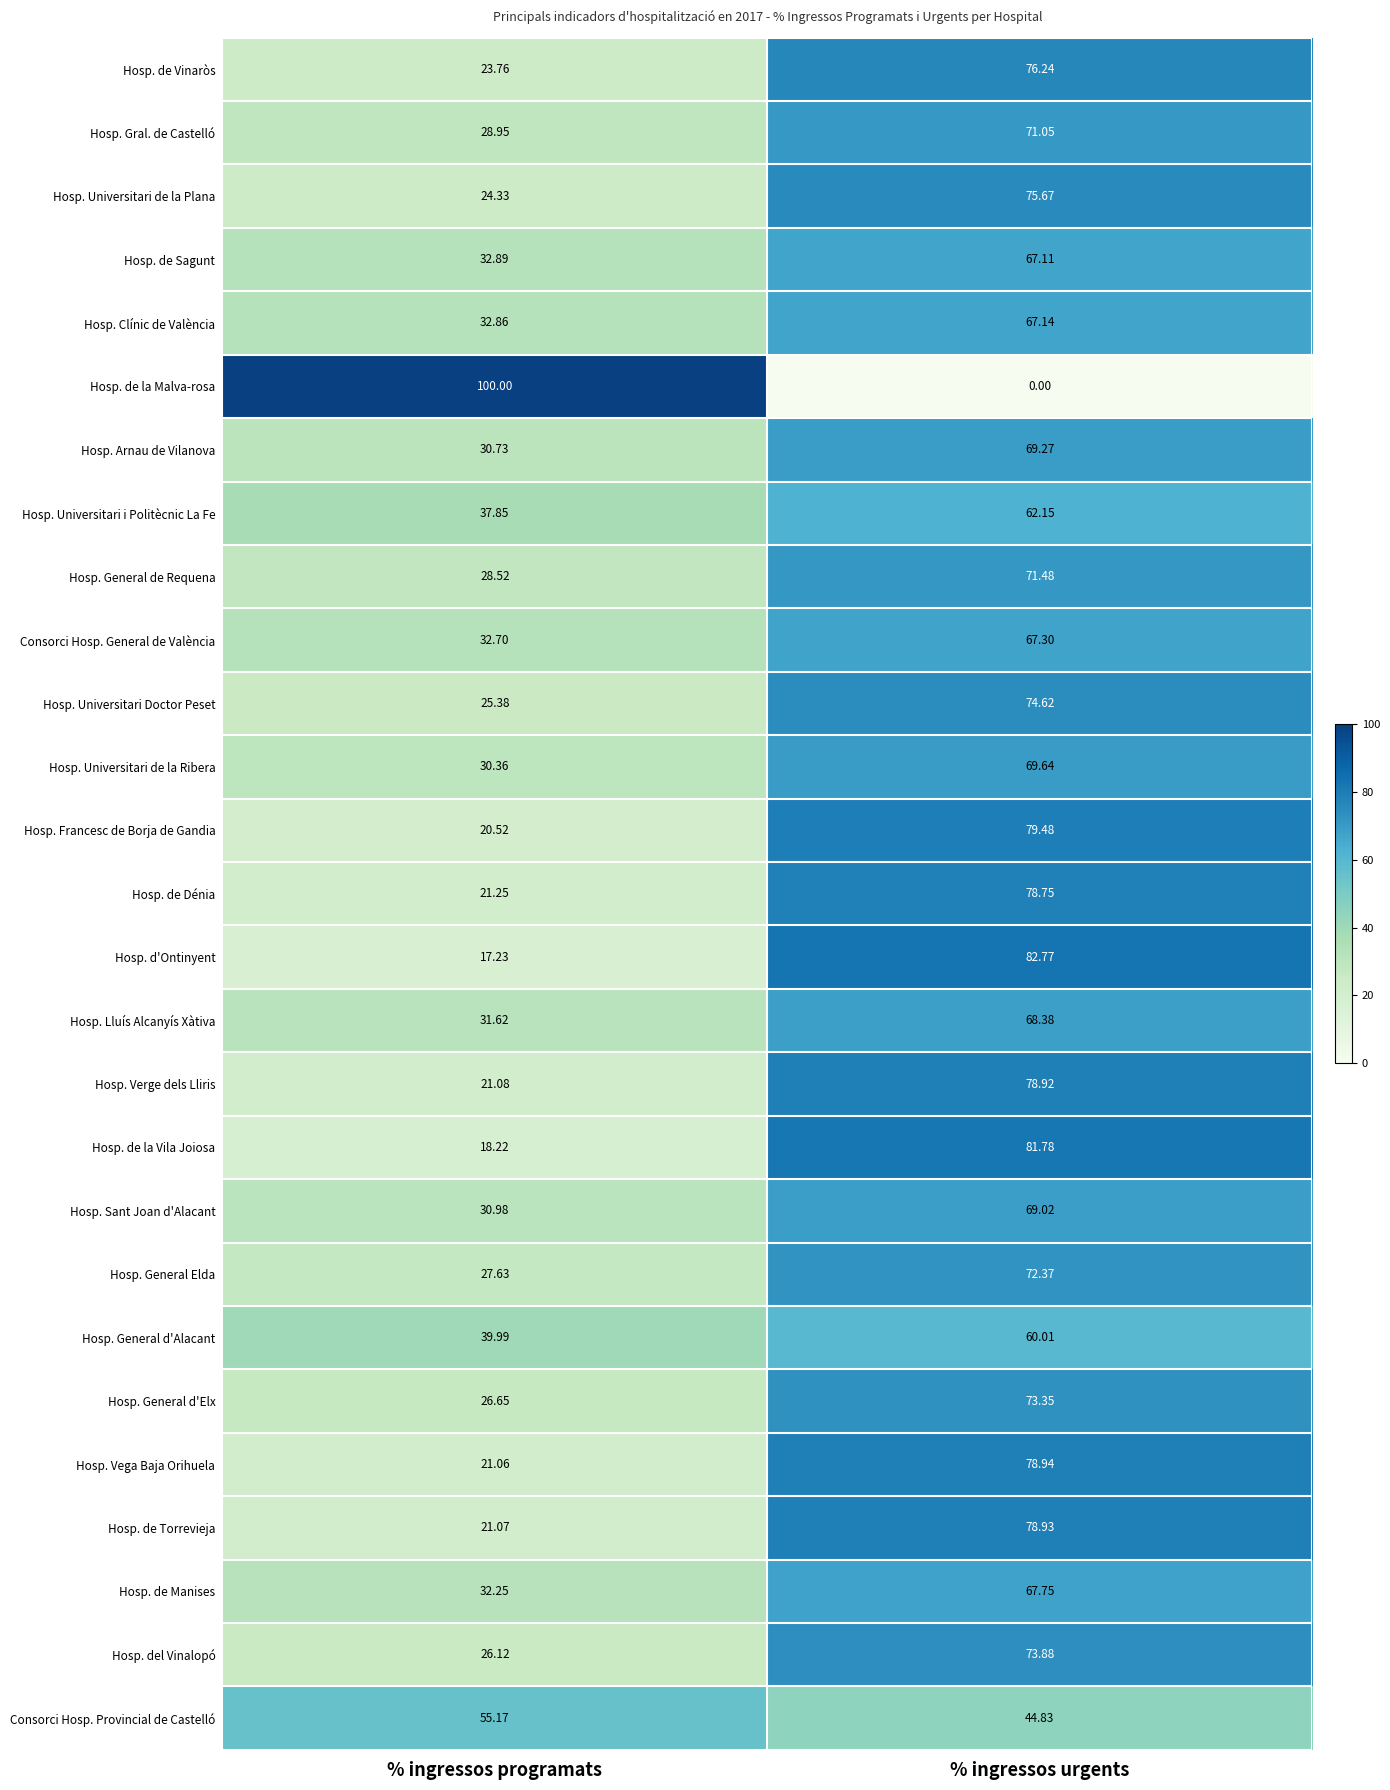

At which label does Hosp. Clínic de València reach its peak?

% ingressos urgents